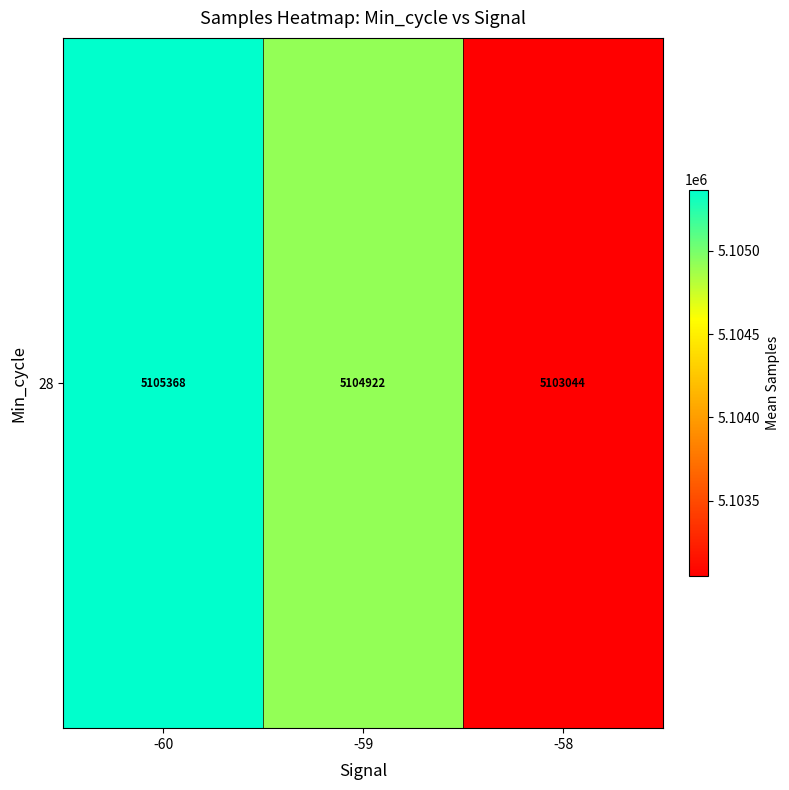

At which category does the chart reach its minimum across all series?

-58